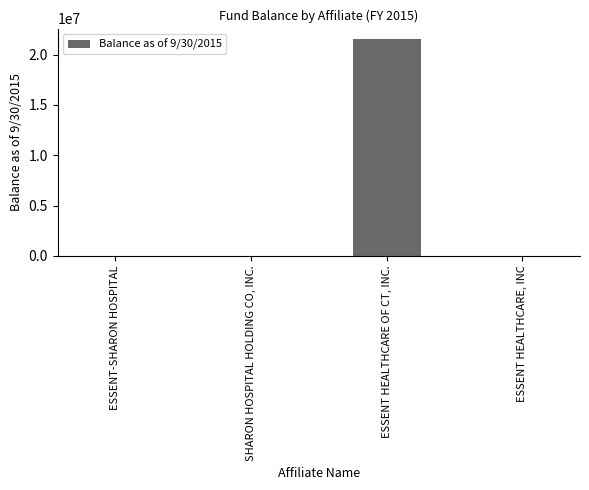

What is the difference between the values at ESSENT HEALTHCARE, INC and ESSENT HEALTHCARE OF CT, INC.?

21513301